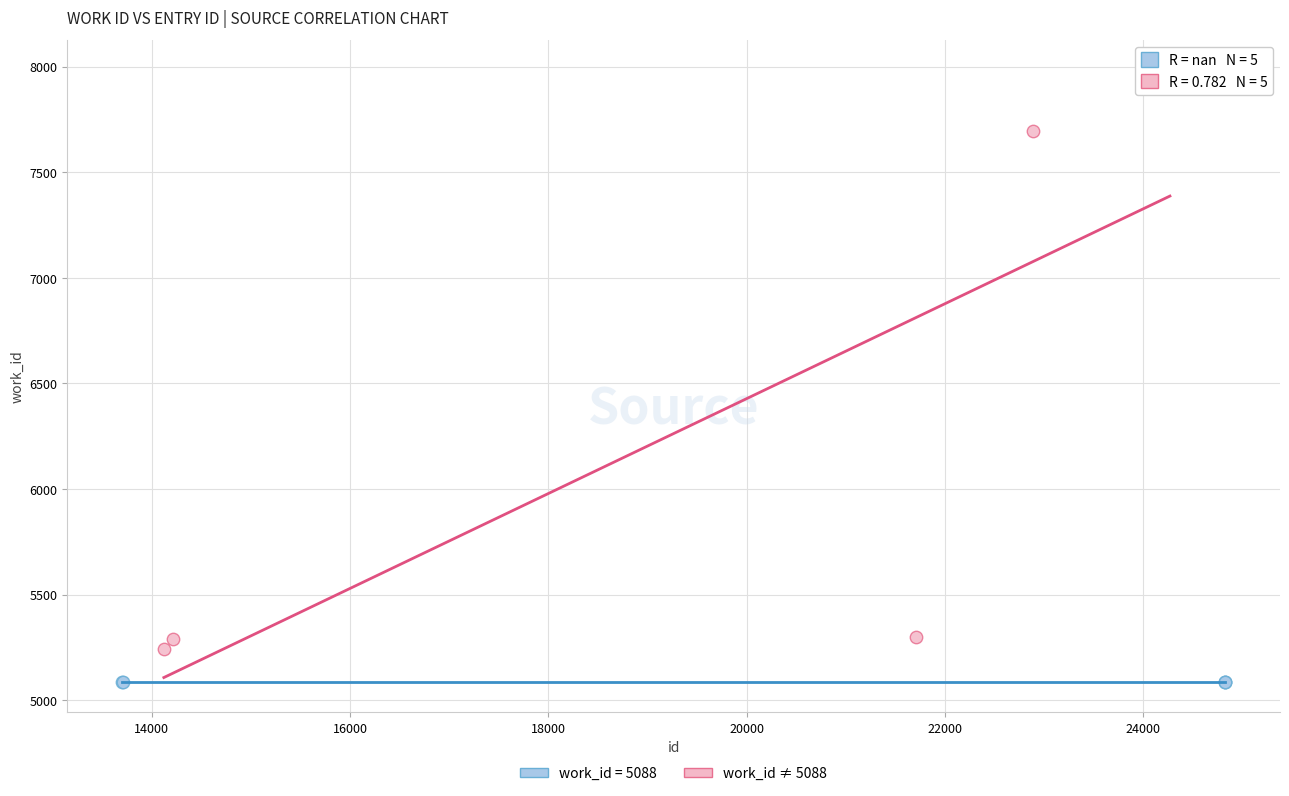

Which series reaches the minimum Y coordinate?

work_id = 5088